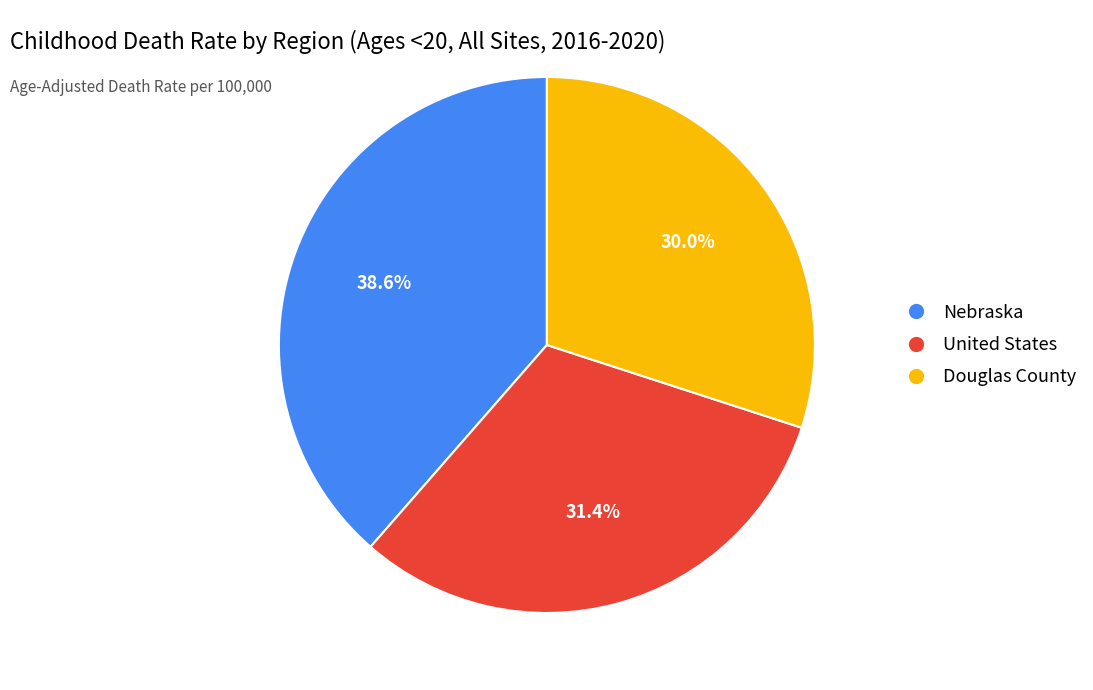

What percentage is the United States slice, to the nearest percent?

31%